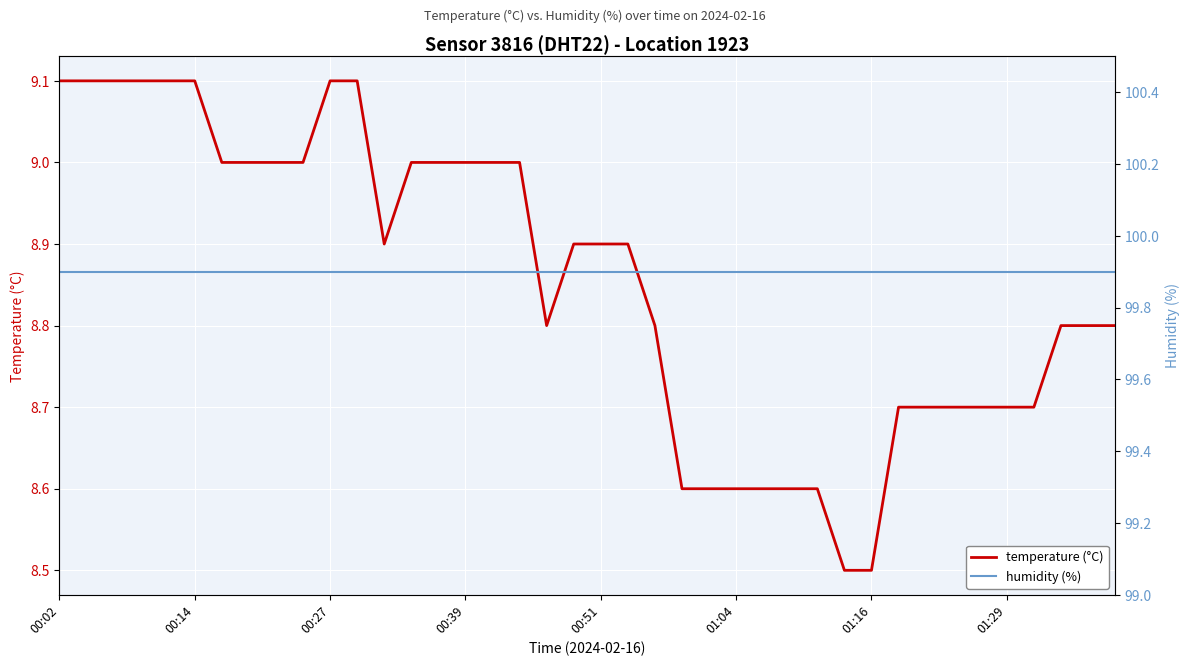

Rank the series by their average value, from lowest to highest.

temperature (°C), humidity (%)